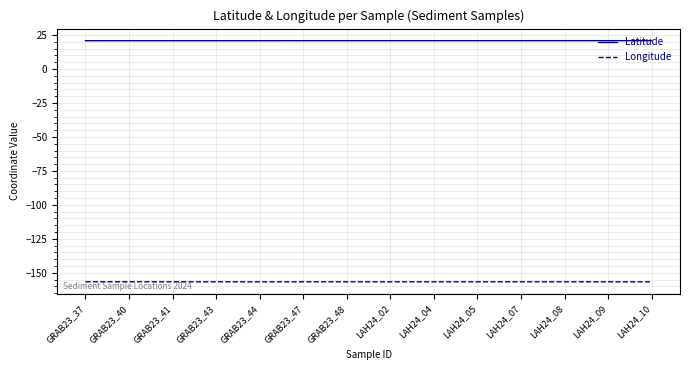

Count the number of categories in the chart.

14